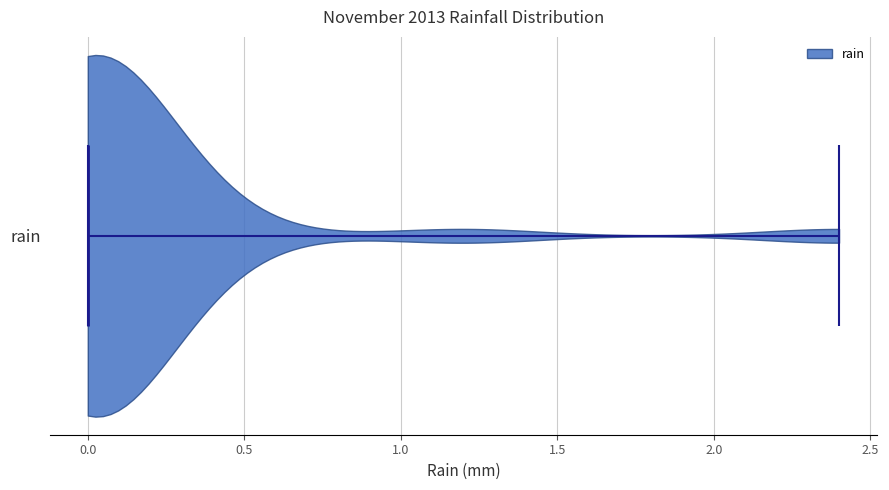

Where does the median line of the violin for rain sit on the x-axis? The values are not printed on the chart, so give them approximately, as read against the axis.

0.0